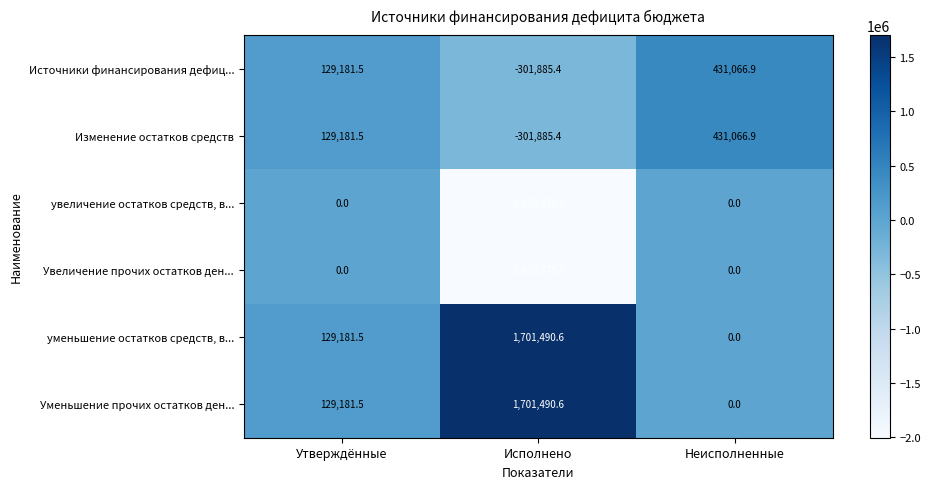

Is it true that Изменение остатков средств equals 431066.9 at Неисполненные?

True